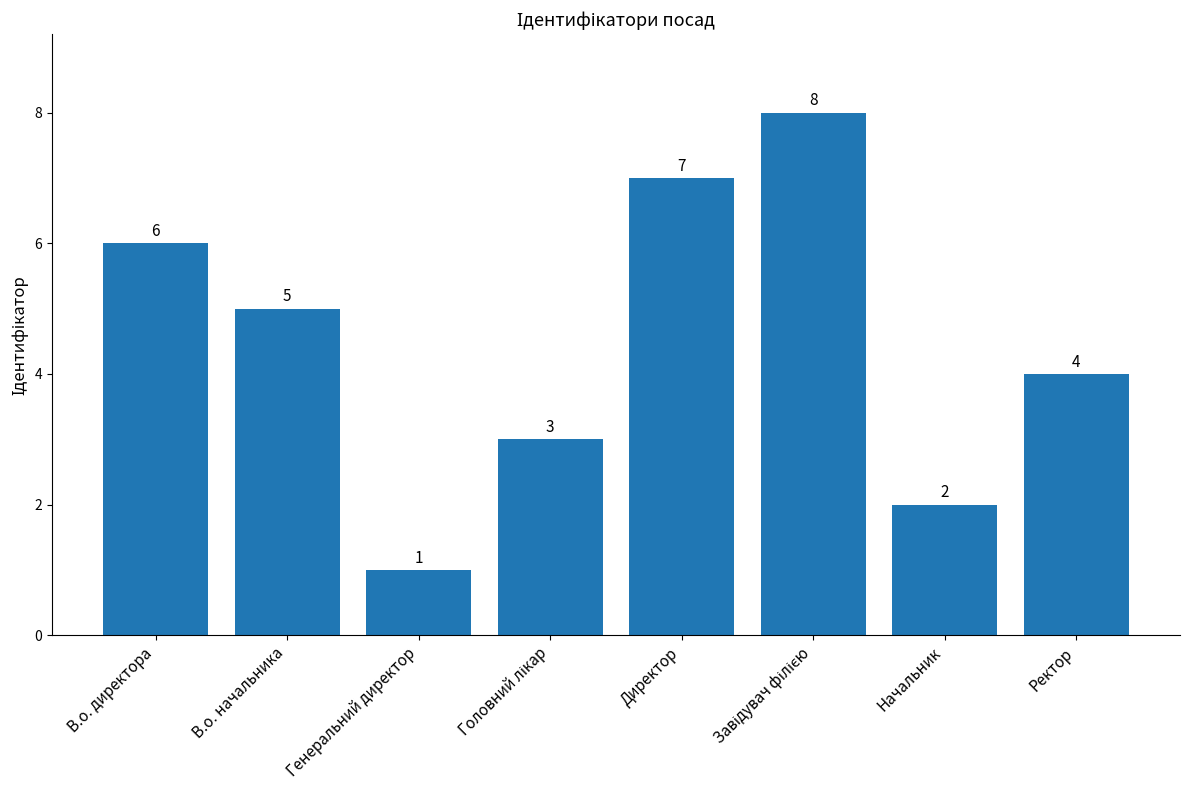

What is the label of the 7th bar from the left?

Начальник